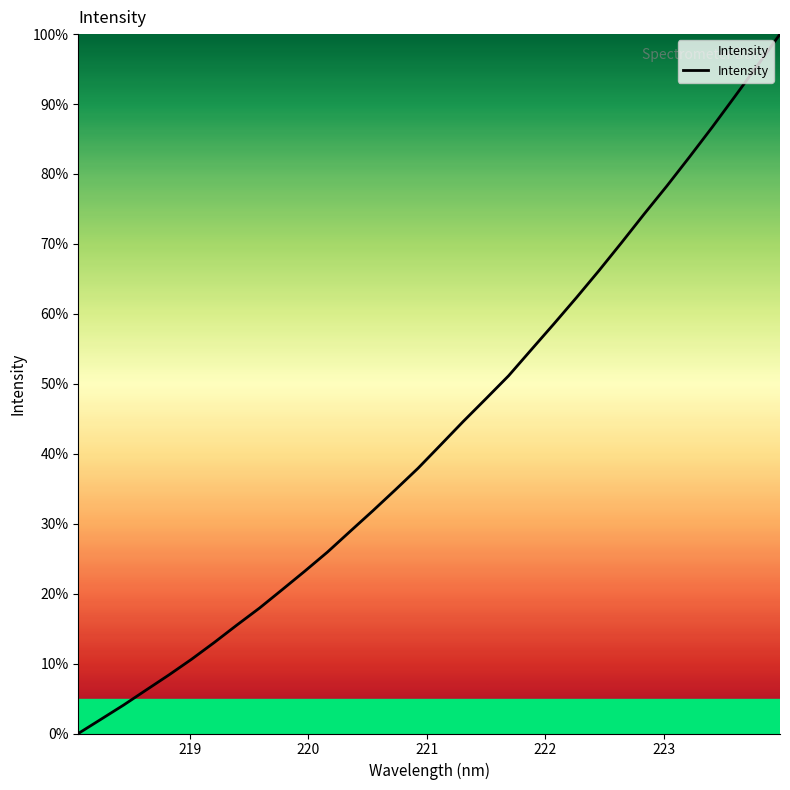

What is the maximum value shown in the chart?

100.0